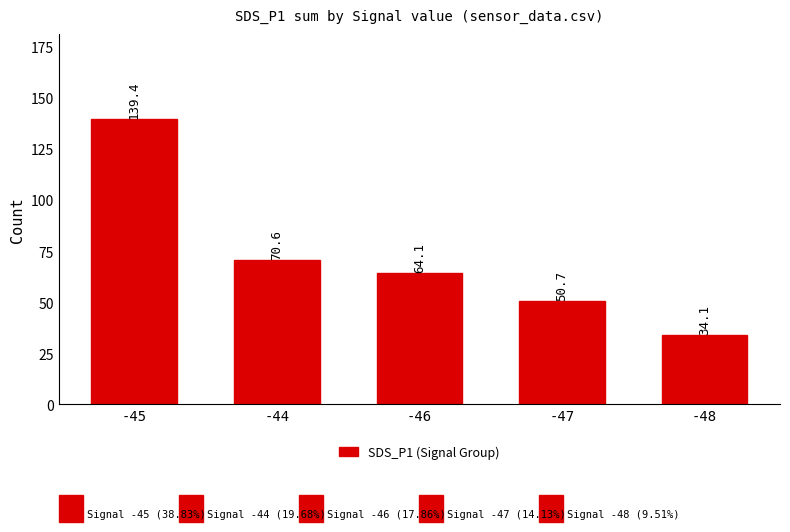

Which label corresponds to the largest value in the chart?

-45